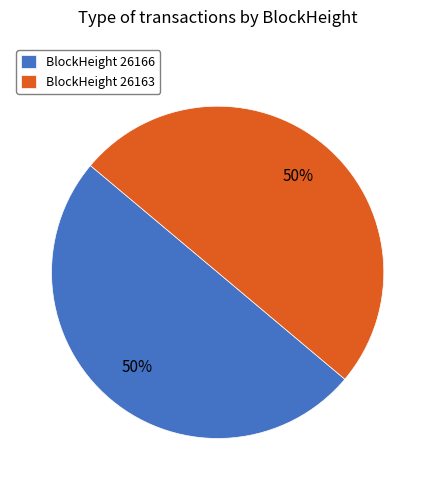

Is the sum of BlockHeight 26163 and BlockHeight 26166 greater than half?

Yes